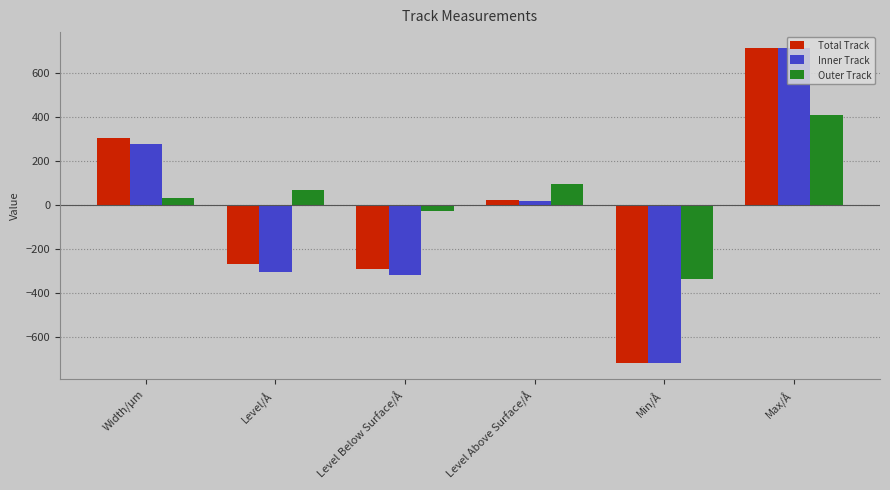

What is the average value of the Outer Track series?

39.1